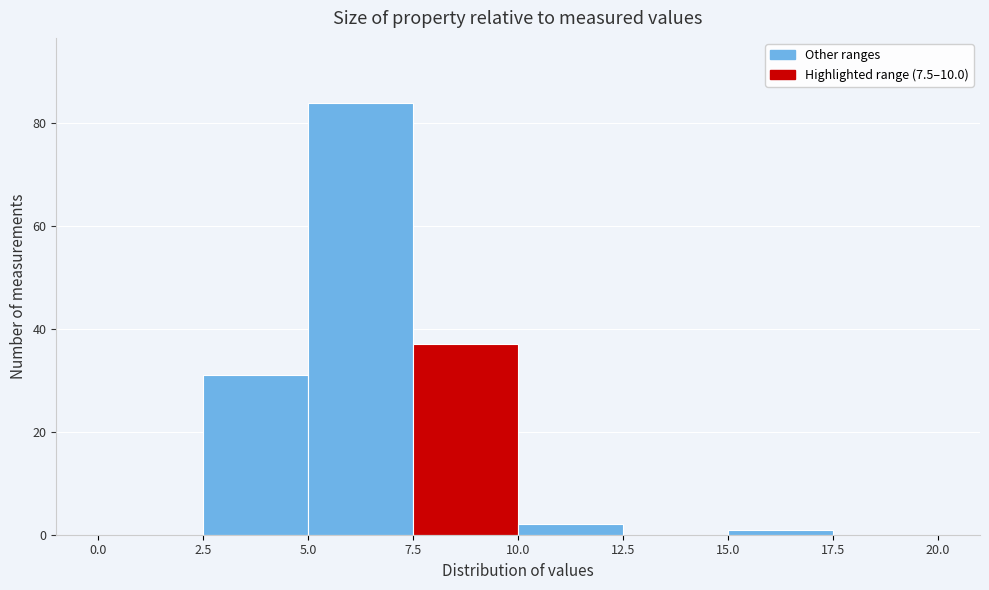

Which range on the x-axis has the tallest bar?

5.0 to 7.5